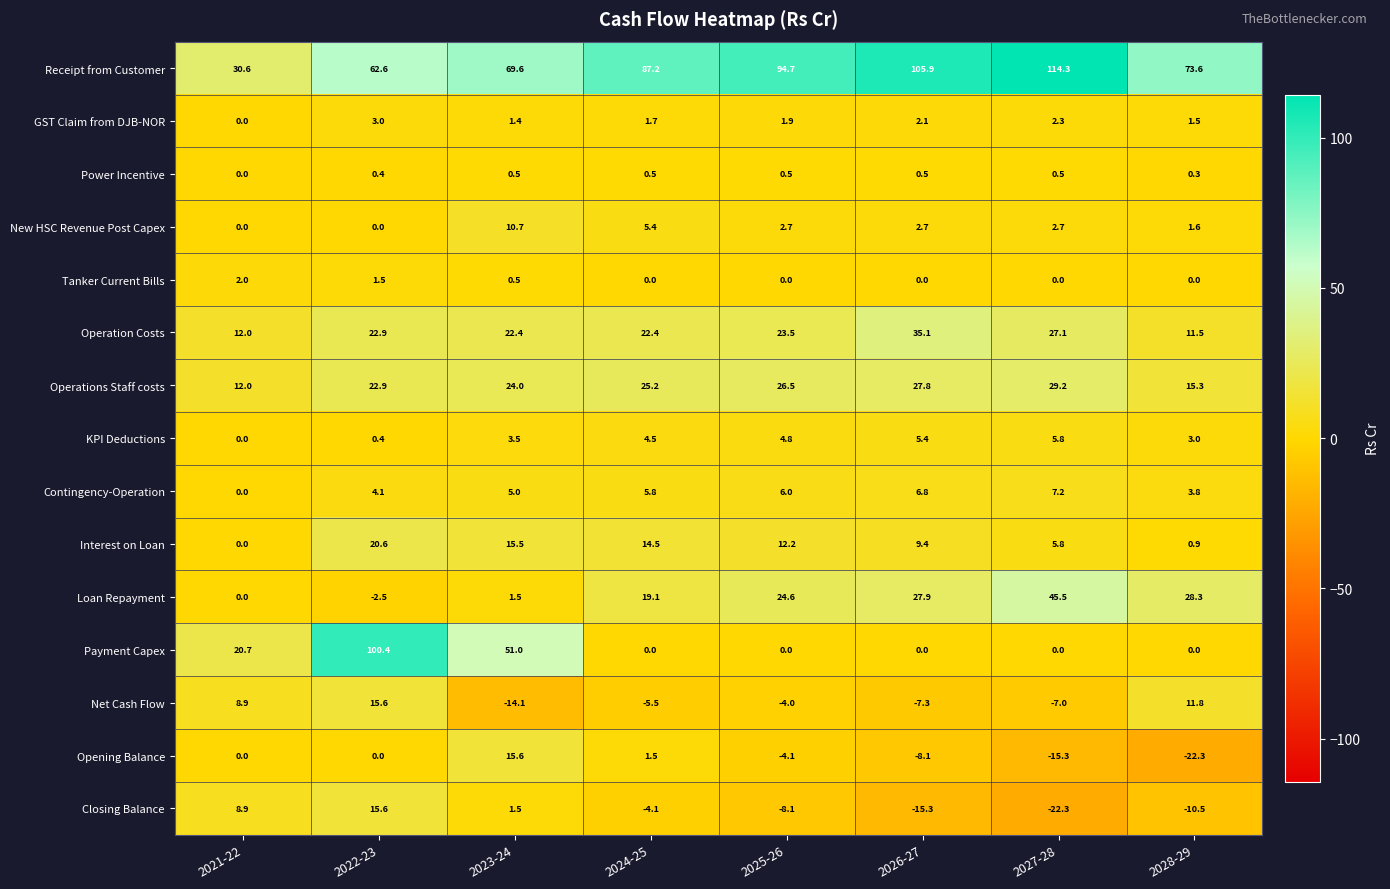

Where is Payment Capex nearest to the value 50?

2023-24